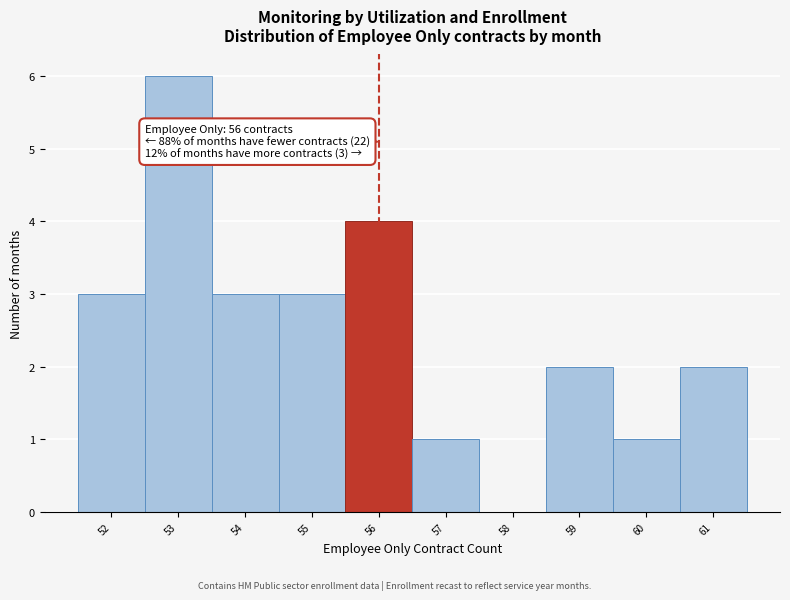

Over which range of the x-axis is the bar tallest?

52.5 to 53.5